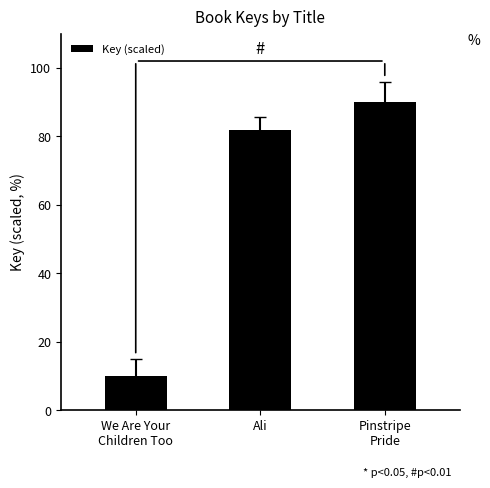

What is the greatest value displayed?

90.0